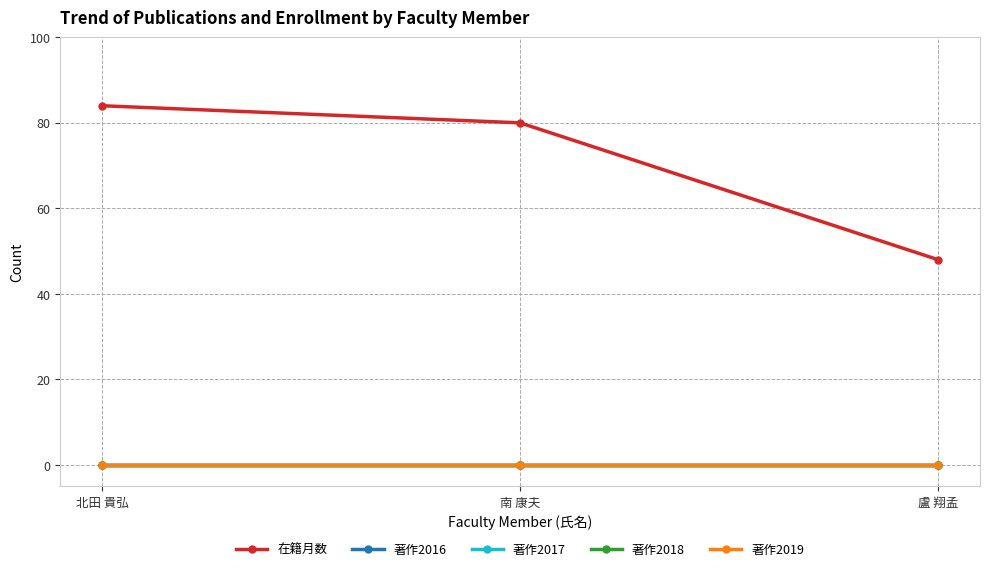

Is it true that 在籍月数 equals 84 at 北田 貴弘?

True